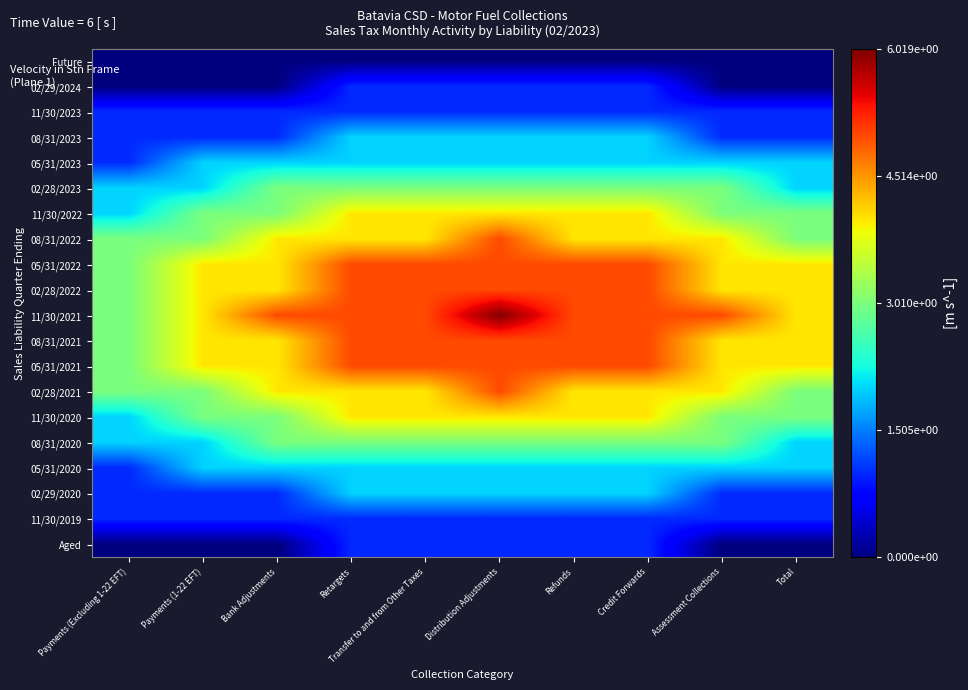

Reading right to left, extract all data points from this chart.

Future: Total=0	Assessment Collections=0	Credit Forwards=0	Refunds=0	Distribution Adjustments=0	Transfer to and from Other Taxes=0	Retargets=0	Bank Adjustments=0	Payments (1-22 EFT)=0	Payments (Excluding 1-22 EFT)=0
02/29/2024: Total=0	Assessment Collections=0	Credit Forwards=1	Refunds=1	Distribution Adjustments=1	Transfer to and from Other Taxes=1	Retargets=1	Bank Adjustments=0	Payments (1-22 EFT)=0	Payments (Excluding 1-22 EFT)=0
11/30/2023: Total=1	Assessment Collections=1	Credit Forwards=1	Refunds=1	Distribution Adjustments=1	Transfer to and from Other Taxes=1	Retargets=1	Bank Adjustments=1	Payments (1-22 EFT)=1	Payments (Excluding 1-22 EFT)=1
08/31/2023: Total=1	Assessment Collections=1	Credit Forwards=2	Refunds=2	Distribution Adjustments=2	Transfer to and from Other Taxes=2	Retargets=2	Bank Adjustments=1	Payments (1-22 EFT)=1	Payments (Excluding 1-22 EFT)=1
05/31/2023: Total=2	Assessment Collections=2	Credit Forwards=2	Refunds=2	Distribution Adjustments=2	Transfer to and from Other Taxes=2	Retargets=2	Bank Adjustments=2	Payments (1-22 EFT)=2	Payments (Excluding 1-22 EFT)=1
02/28/2023: Total=2	Assessment Collections=3	Credit Forwards=3	Refunds=3	Distribution Adjustments=3	Transfer to and from Other Taxes=3	Retargets=3	Bank Adjustments=3	Payments (1-22 EFT)=2	Payments (Excluding 1-22 EFT)=2
11/30/2022: Total=3	Assessment Collections=3	Credit Forwards=4	Refunds=4	Distribution Adjustments=4	Transfer to and from Other Taxes=4	Retargets=4	Bank Adjustments=3	Payments (1-22 EFT)=3	Payments (Excluding 1-22 EFT)=2
08/31/2022: Total=3	Assessment Collections=4	Credit Forwards=4	Refunds=4	Distribution Adjustments=5	Transfer to and from Other Taxes=4	Retargets=4	Bank Adjustments=4	Payments (1-22 EFT)=3	Payments (Excluding 1-22 EFT)=3
05/31/2022: Total=4	Assessment Collections=4	Credit Forwards=5	Refunds=5	Distribution Adjustments=5	Transfer to and from Other Taxes=5	Retargets=5	Bank Adjustments=4	Payments (1-22 EFT)=4	Payments (Excluding 1-22 EFT)=3
02/28/2022: Total=4	Assessment Collections=4	Credit Forwards=5	Refunds=5	Distribution Adjustments=5	Transfer to and from Other Taxes=5	Retargets=5	Bank Adjustments=4	Payments (1-22 EFT)=4	Payments (Excluding 1-22 EFT)=3
11/30/2021: Total=4	Assessment Collections=5	Credit Forwards=5	Refunds=5	Distribution Adjustments=6	Transfer to and from Other Taxes=5	Retargets=5	Bank Adjustments=5	Payments (1-22 EFT)=4	Payments (Excluding 1-22 EFT)=3
08/31/2021: Total=4	Assessment Collections=4	Credit Forwards=5	Refunds=5	Distribution Adjustments=5	Transfer to and from Other Taxes=5	Retargets=5	Bank Adjustments=4	Payments (1-22 EFT)=4	Payments (Excluding 1-22 EFT)=3
05/31/2021: Total=4	Assessment Collections=4	Credit Forwards=5	Refunds=5	Distribution Adjustments=5	Transfer to and from Other Taxes=5	Retargets=5	Bank Adjustments=4	Payments (1-22 EFT)=4	Payments (Excluding 1-22 EFT)=3
02/28/2021: Total=3	Assessment Collections=4	Credit Forwards=4	Refunds=4	Distribution Adjustments=5	Transfer to and from Other Taxes=4	Retargets=4	Bank Adjustments=4	Payments (1-22 EFT)=3	Payments (Excluding 1-22 EFT)=3
11/30/2020: Total=3	Assessment Collections=3	Credit Forwards=4	Refunds=4	Distribution Adjustments=4	Transfer to and from Other Taxes=4	Retargets=4	Bank Adjustments=3	Payments (1-22 EFT)=3	Payments (Excluding 1-22 EFT)=2
08/31/2020: Total=2	Assessment Collections=3	Credit Forwards=3	Refunds=3	Distribution Adjustments=3	Transfer to and from Other Taxes=3	Retargets=3	Bank Adjustments=3	Payments (1-22 EFT)=2	Payments (Excluding 1-22 EFT)=2
05/31/2020: Total=2	Assessment Collections=2	Credit Forwards=2	Refunds=2	Distribution Adjustments=2	Transfer to and from Other Taxes=2	Retargets=2	Bank Adjustments=2	Payments (1-22 EFT)=2	Payments (Excluding 1-22 EFT)=1
02/29/2020: Total=1	Assessment Collections=1	Credit Forwards=2	Refunds=2	Distribution Adjustments=2	Transfer to and from Other Taxes=2	Retargets=2	Bank Adjustments=1	Payments (1-22 EFT)=1	Payments (Excluding 1-22 EFT)=1
11/30/2019: Total=1	Assessment Collections=1	Credit Forwards=1	Refunds=1	Distribution Adjustments=1	Transfer to and from Other Taxes=1	Retargets=1	Bank Adjustments=1	Payments (1-22 EFT)=1	Payments (Excluding 1-22 EFT)=1
Aged: Total=0	Assessment Collections=0	Credit Forwards=1	Refunds=1	Distribution Adjustments=1	Transfer to and from Other Taxes=1	Retargets=1	Bank Adjustments=0	Payments (1-22 EFT)=0	Payments (Excluding 1-22 EFT)=0